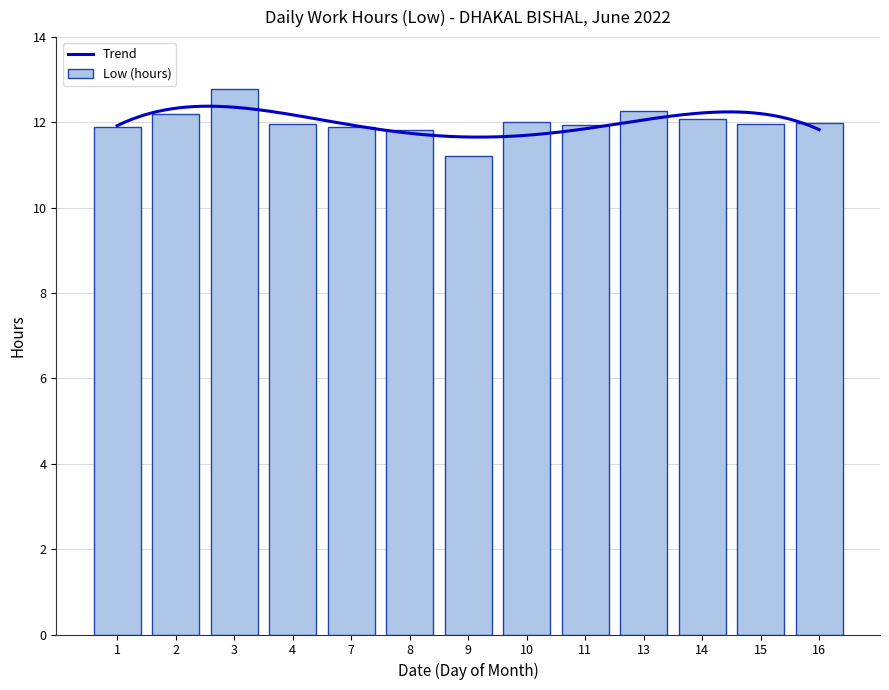

Rank the categories by value from highest to lowest.

3, 13, 2, 14, 10, 16, 15, 4, 11, 1, 7, 8, 9